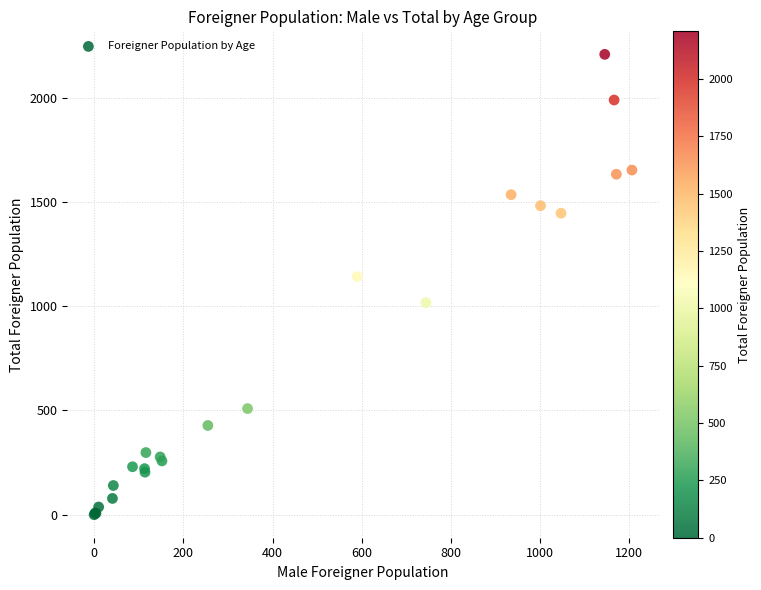

What Y value in the scatter plot is closest to 1104?

1142